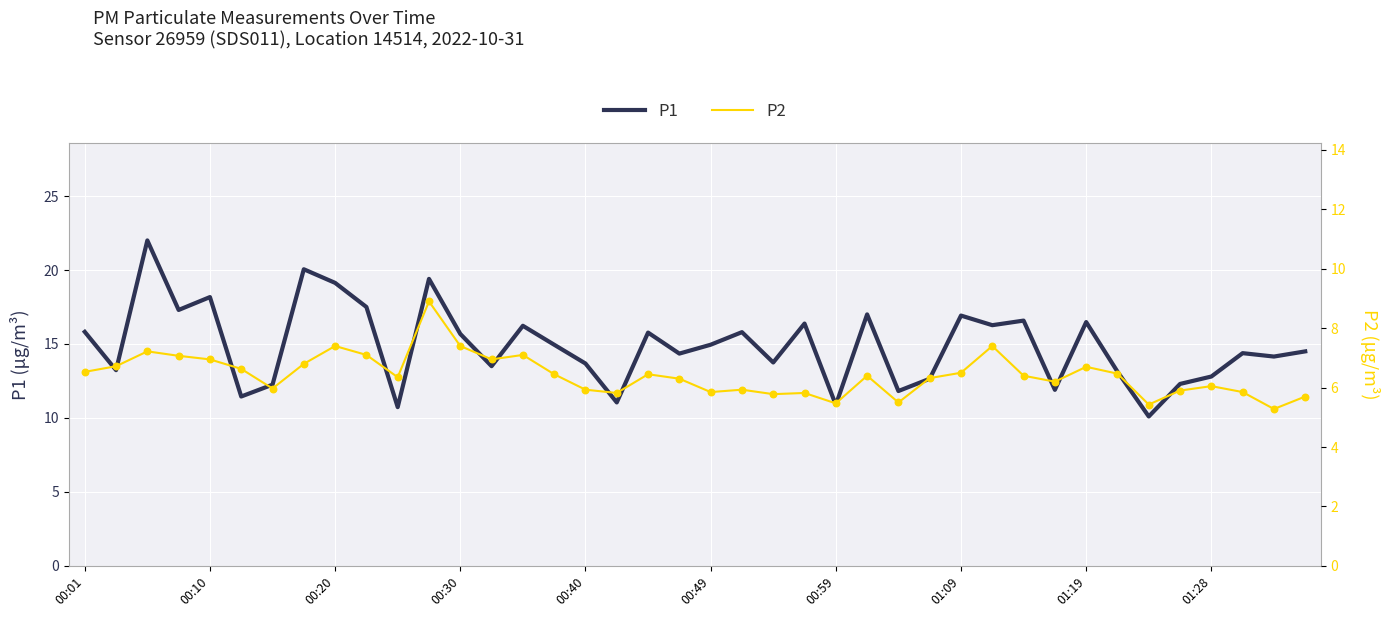

Which series has the largest total across all categories?

P1